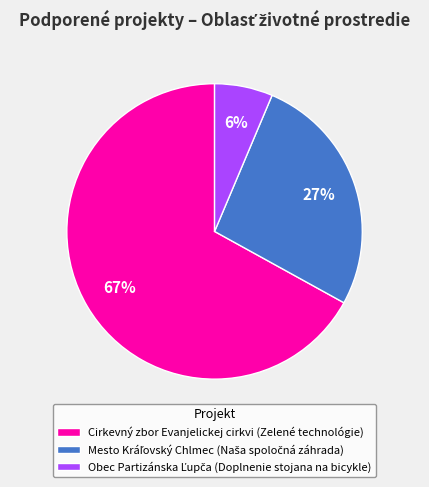

What is the largest slice in the pie chart?

Cirkevný zbor Evanjelickej cirkvi (Zelené technológie)